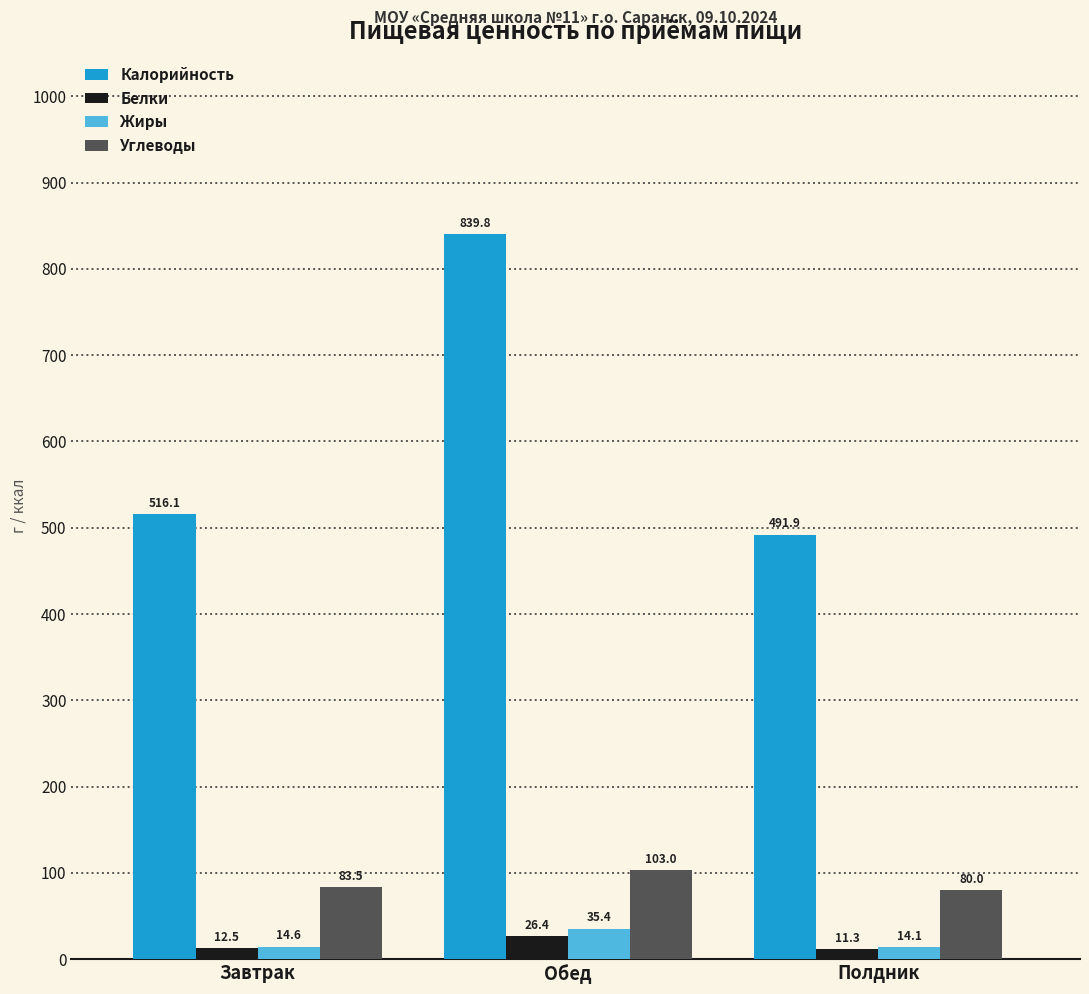

What is the label of the 1st bar from the right?

Полдник